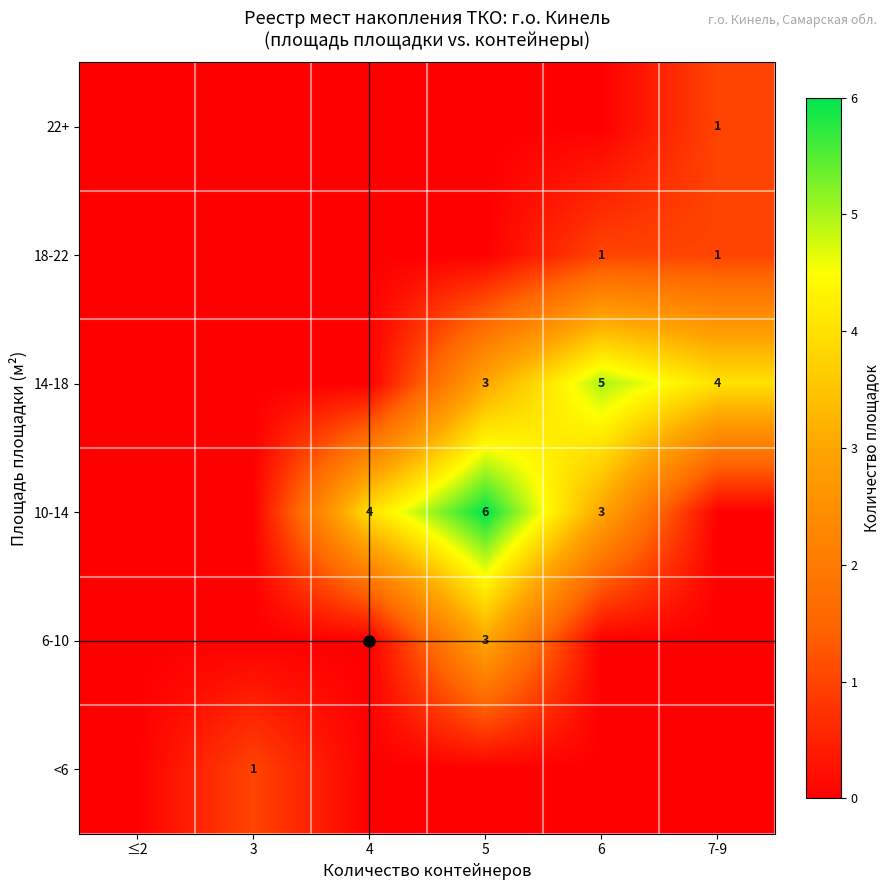

The value of 14-18 at 6 is 1. True or false?

False